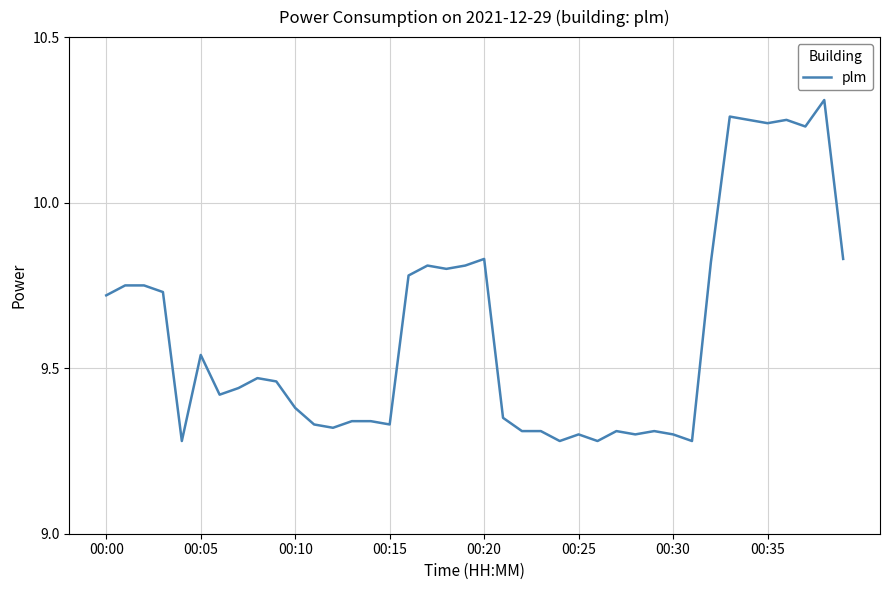

What is the difference between the maximum and minimum values?

1.0